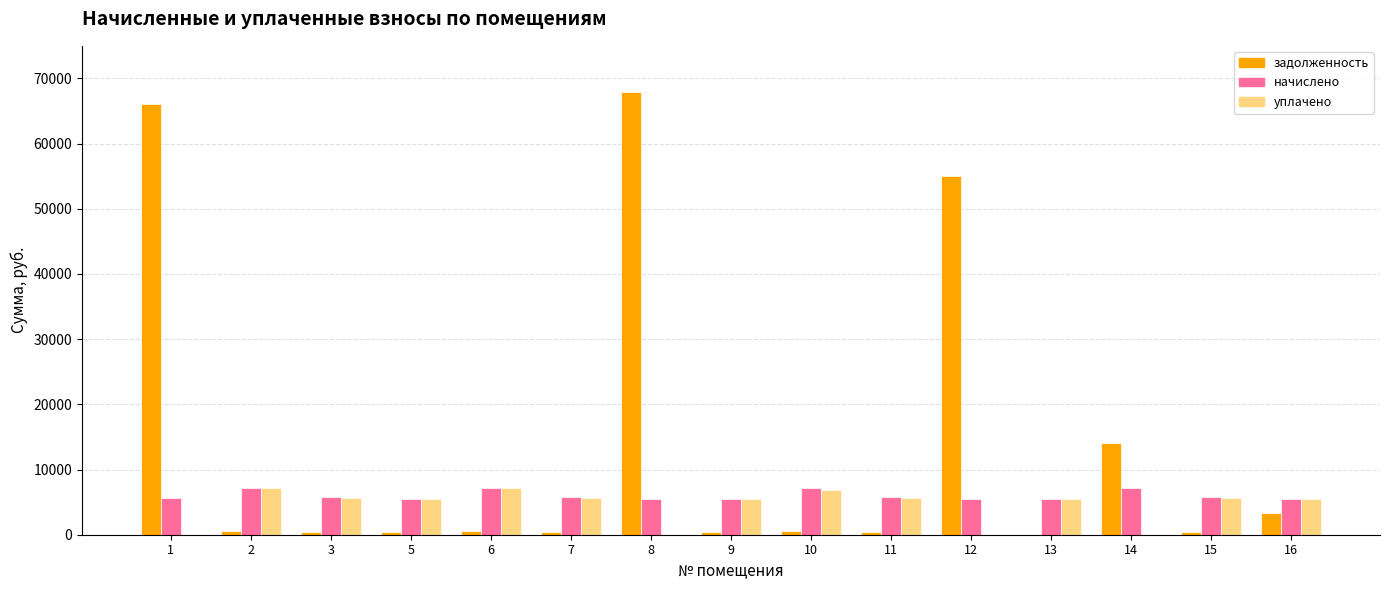

What is the highest value of the задолженность series?

67930.7